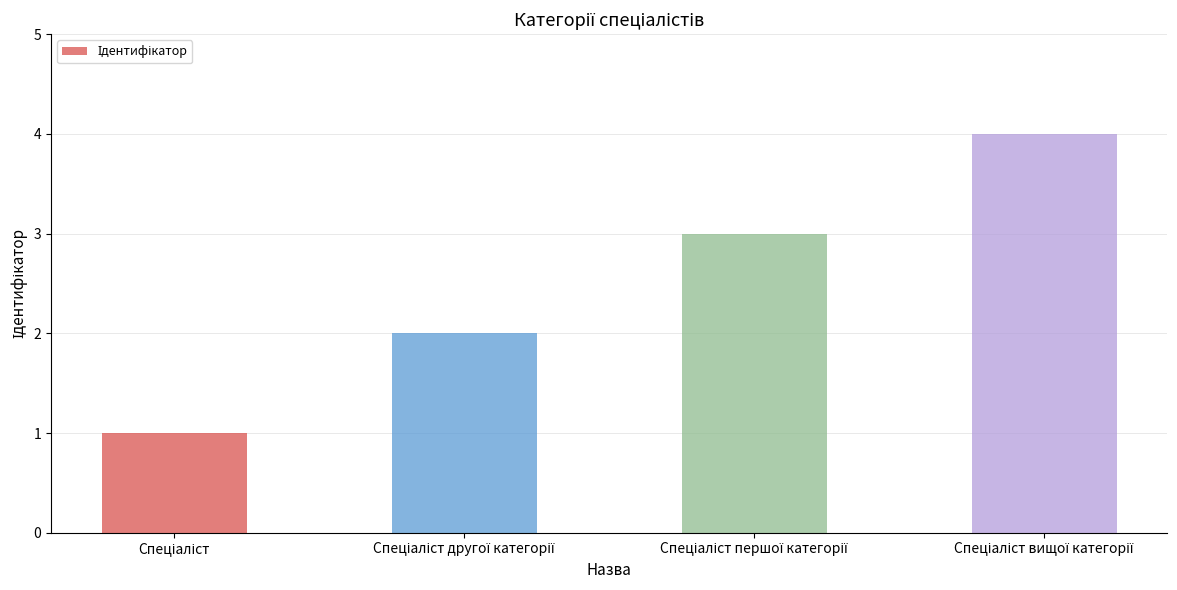

What is the maximum value shown in the chart?

4